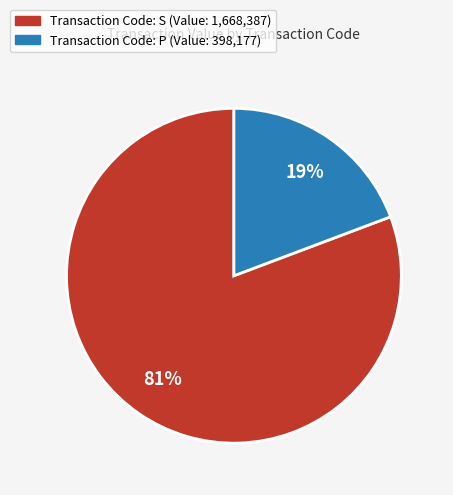

Does any single category account for the majority?

Yes